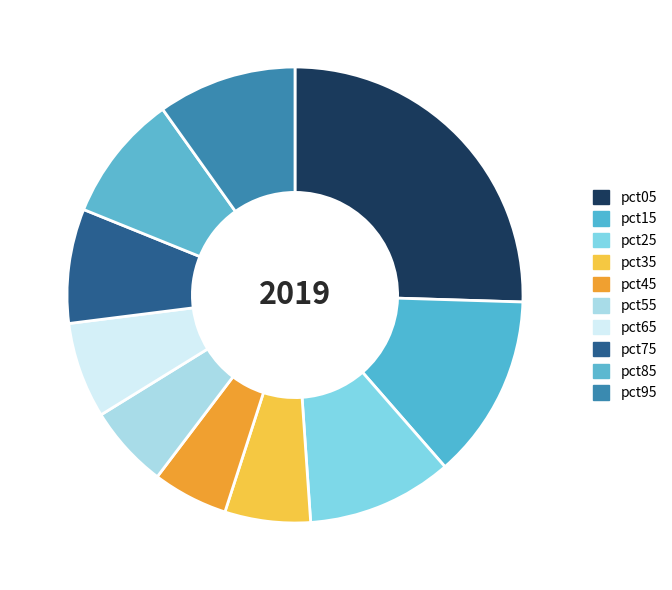

How many segments does this pie chart have?

10